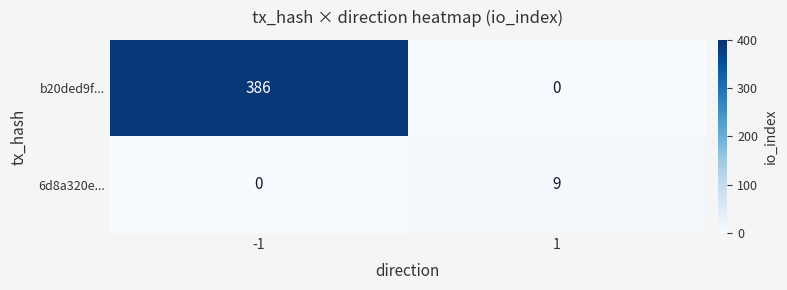

How many distinct data groups are displayed?

2